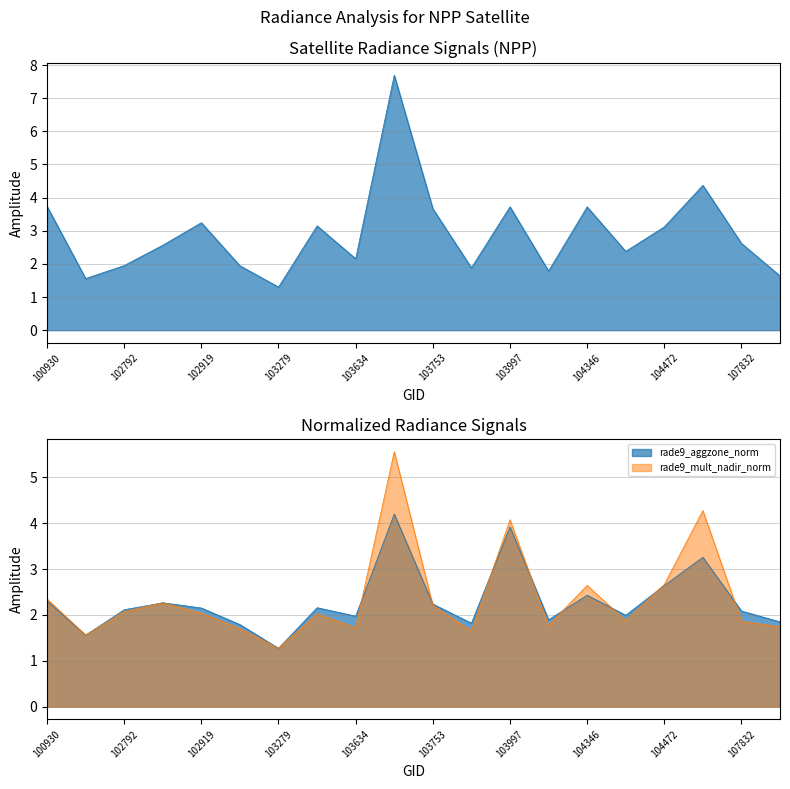

Reading left to right, what are all the values shown in this chart?

dnbrad: 3.7	1.6	1.9	2.6	3.2	1.9	1.3	3.1	2.2	7.7	3.7	1.9	3.7	1.8	3.7	2.4	3.1	4.4	2.6	1.6
rade9_aggzone_norm: 2.3	1.6	2.1	2.3	2.1	1.8	1.3	2.2	2.0	4.2	2.2	1.8	3.9	1.9	2.4	2.0	2.6	3.3	2.1	1.8
rade9_mult_nadir_norm: 2.3	1.6	2.1	2.3	2.0	1.7	1.3	2.0	1.7	5.6	2.2	1.7	4.1	1.8	2.6	1.9	2.7	4.3	1.9	1.7